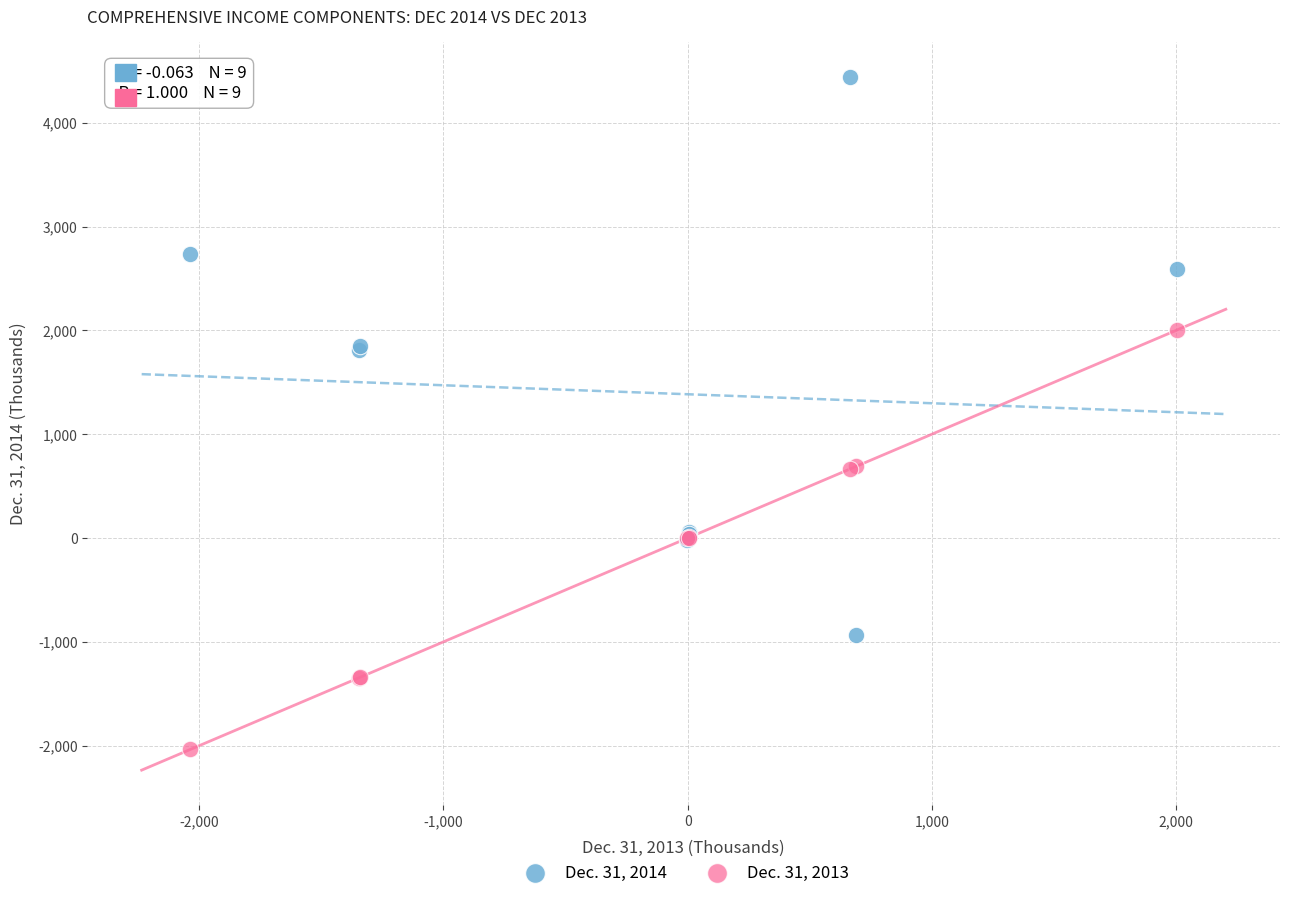

Which series contains the lowest Y value?

Dec. 31, 2013